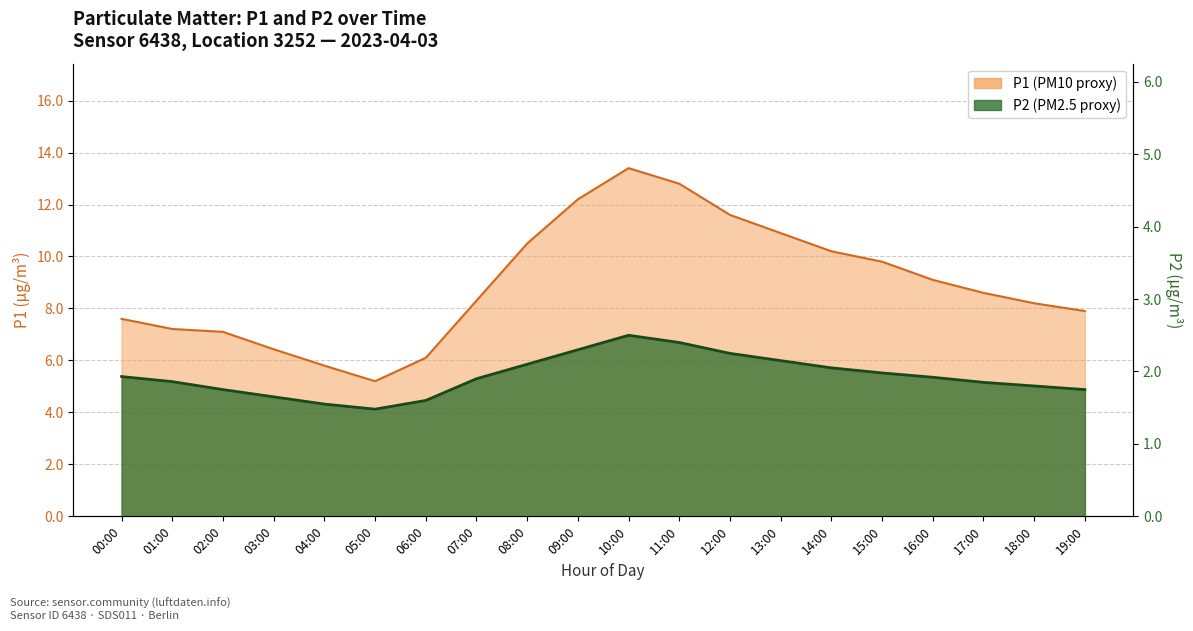

Count the number of categories in the chart.

20